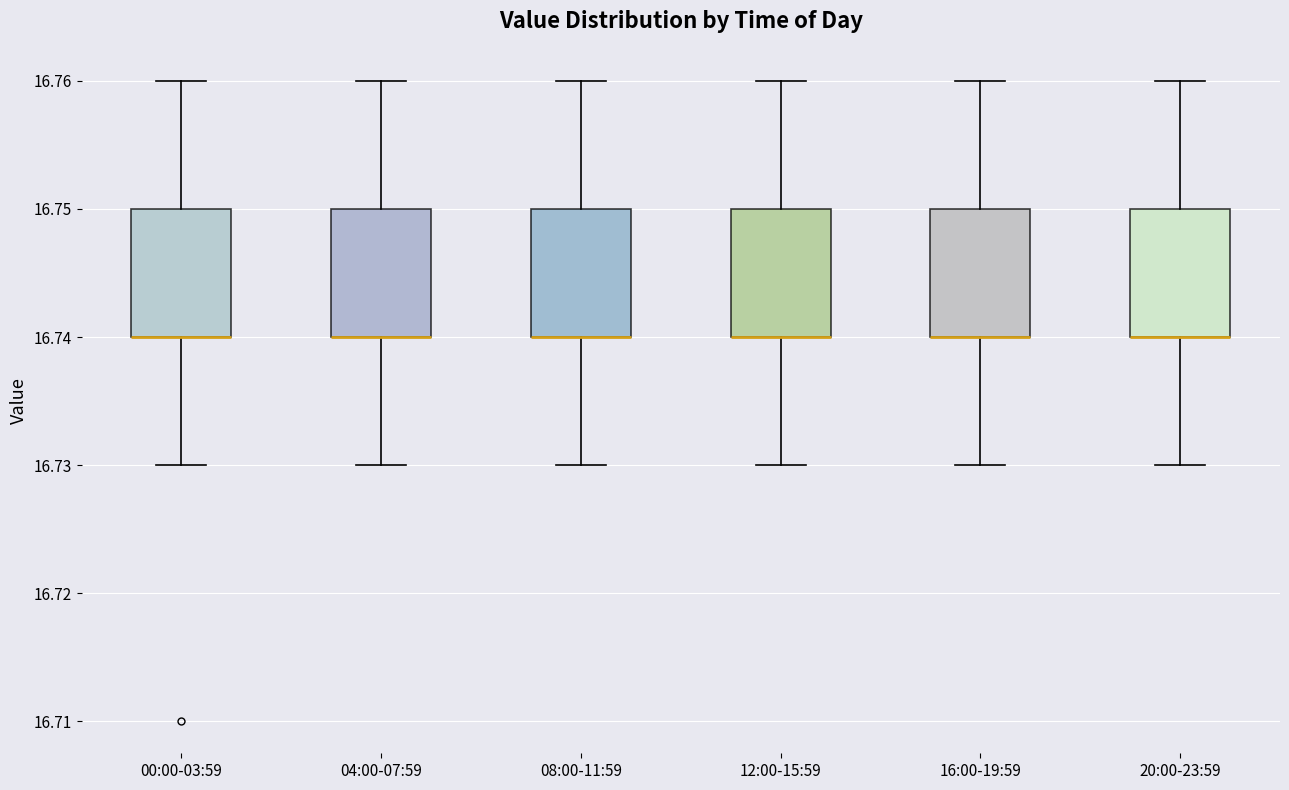

Reading left to right, transcribe this box plot: for each box, give where its median line is, the range the box spans, and where its two whiskers end, as read against the y-axis. The values are not printed on the chart, so give them approximately, as read against the axis.

00:00-03:59: median 16.74 (drawn on the box's lower edge), box 16.74 to 16.75, whiskers 16.73 to 16.76
04:00-07:59: median 16.74 (drawn on the box's lower edge), box 16.74 to 16.75, whiskers 16.73 to 16.76
08:00-11:59: median 16.74 (drawn on the box's lower edge), box 16.74 to 16.75, whiskers 16.73 to 16.76
12:00-15:59: median 16.74 (drawn on the box's lower edge), box 16.74 to 16.75, whiskers 16.73 to 16.76
16:00-19:59: median 16.74 (drawn on the box's lower edge), box 16.74 to 16.75, whiskers 16.73 to 16.76
20:00-23:59: median 16.74 (drawn on the box's lower edge), box 16.74 to 16.75, whiskers 16.73 to 16.76